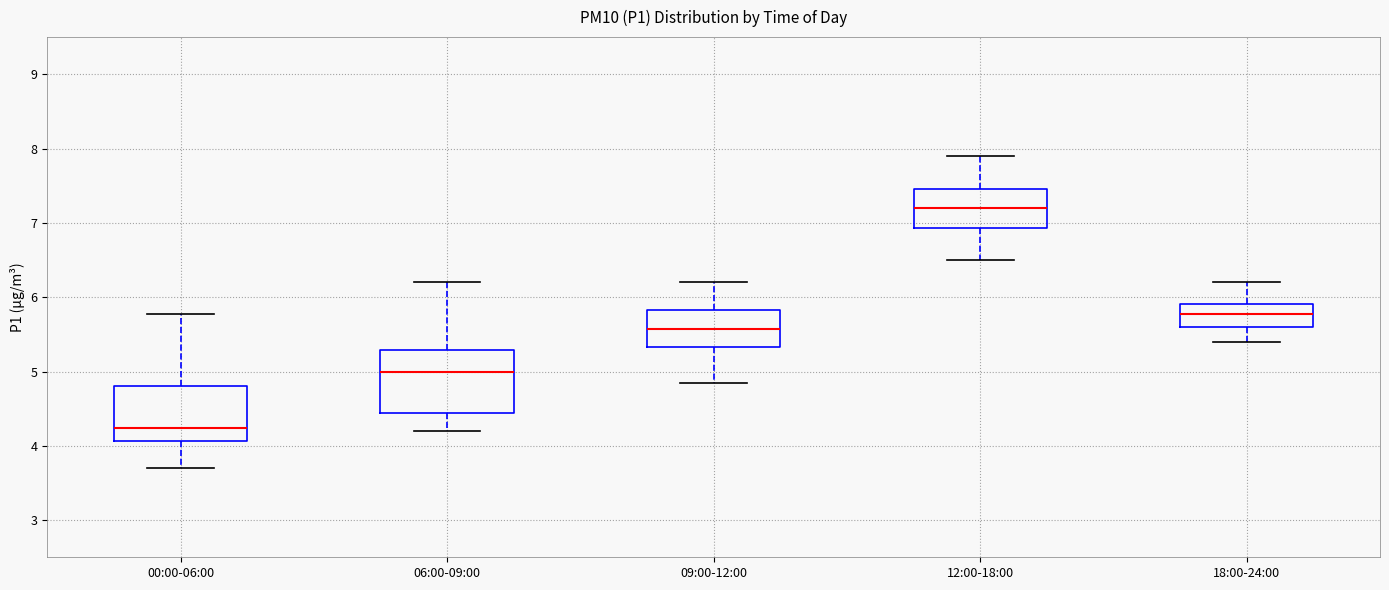

Which box's median line is the highest?

12:00-18:00